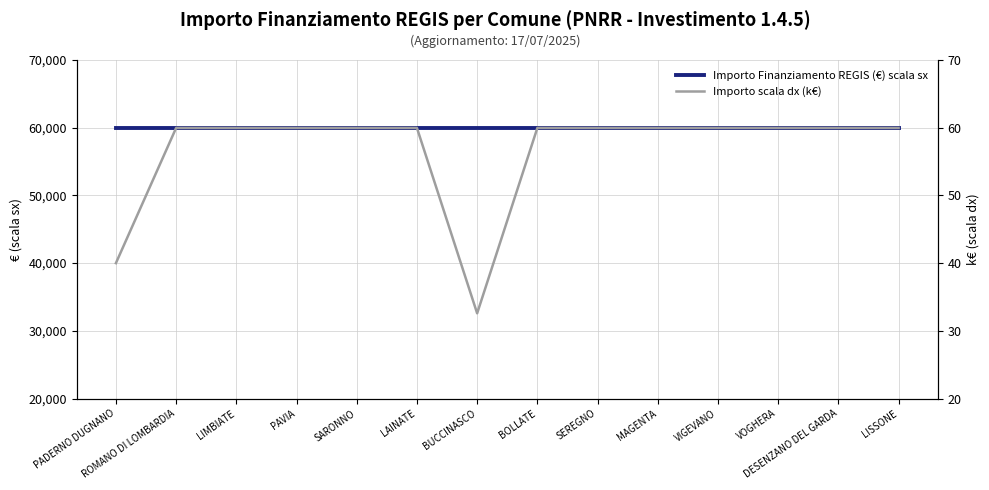

The value of Importo Finanziamento REGIS (€) scala sx at PADERNO DUGNANO is 93785.1. True or false?

False